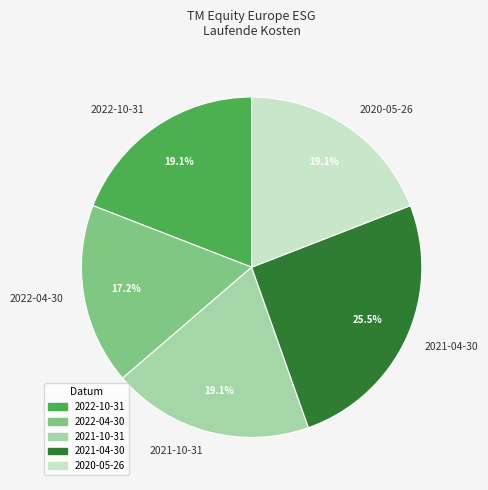

What percentage is the 2022-04-30 slice, to the nearest percent?

17%